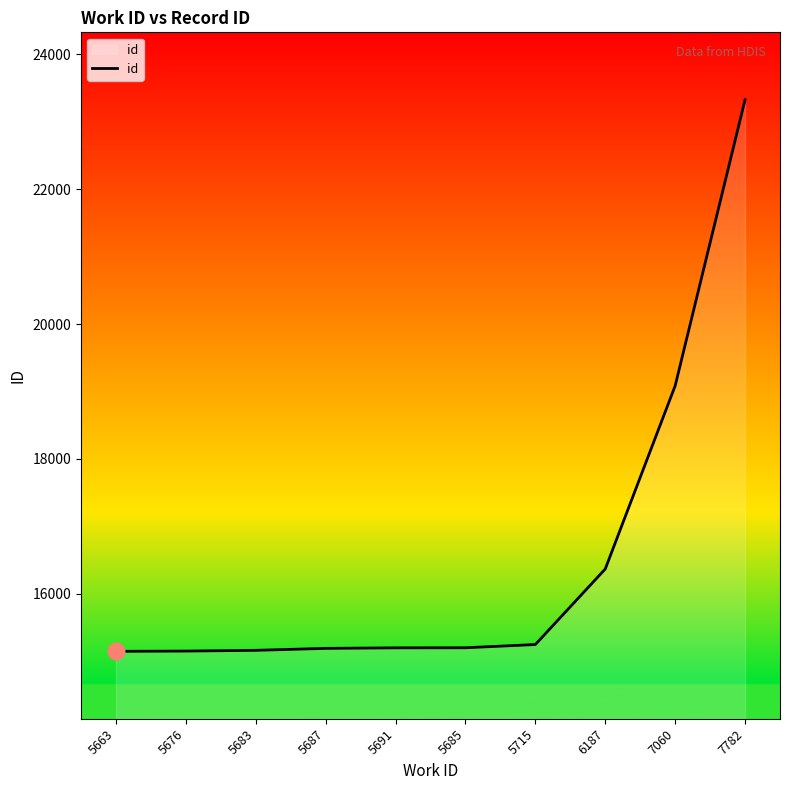

At which label is the value closest to 19235?

7060